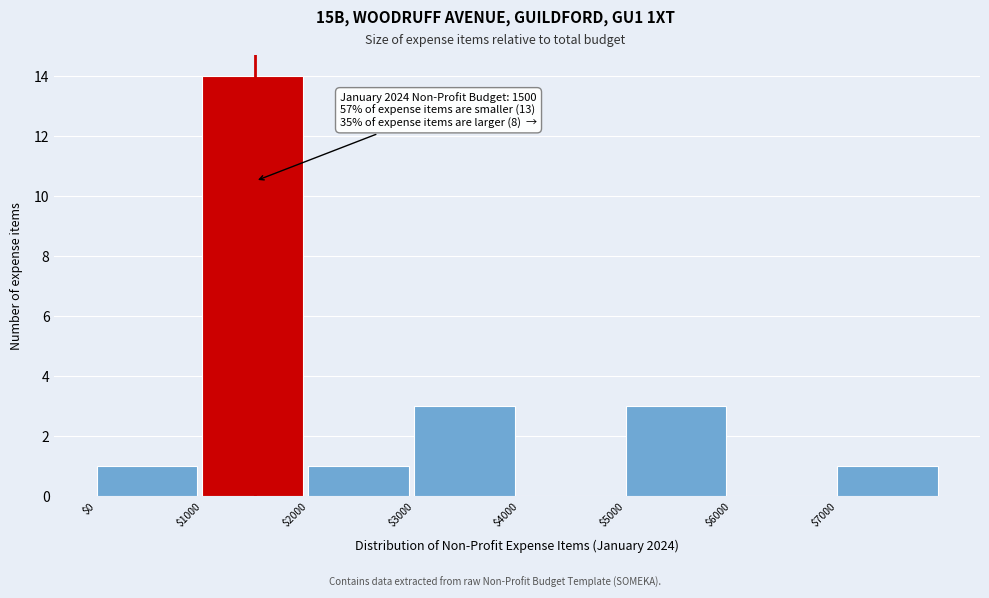

Which range on the x-axis has the tallest bar?

1000 to 2000